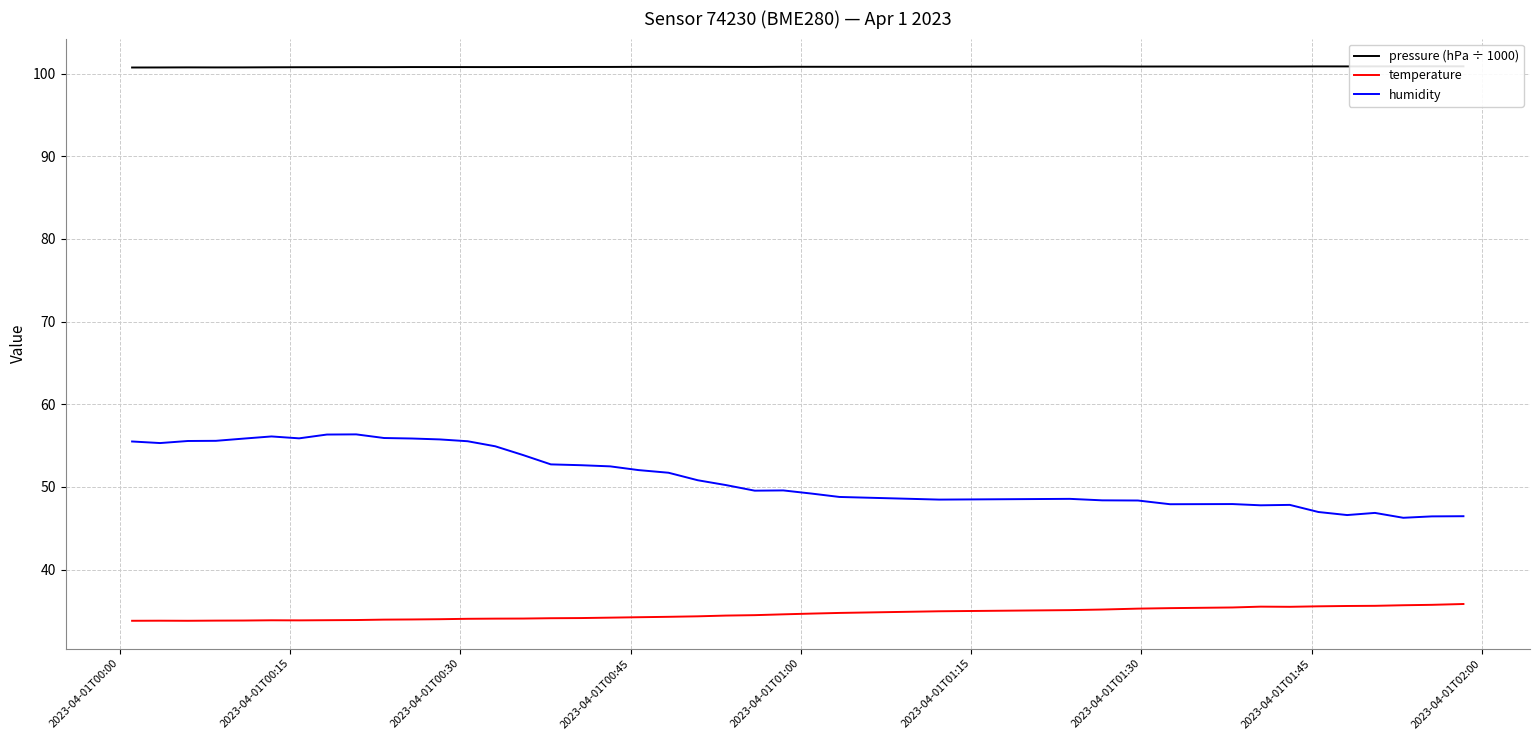

Which series has the largest total across all categories?

pressure (hPa ÷ 1000)